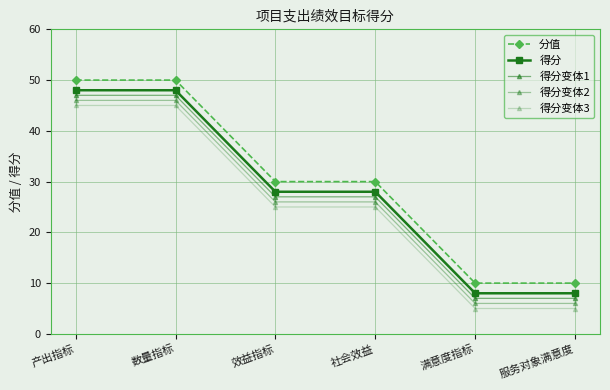

Does the chart have visible grid lines?

Yes